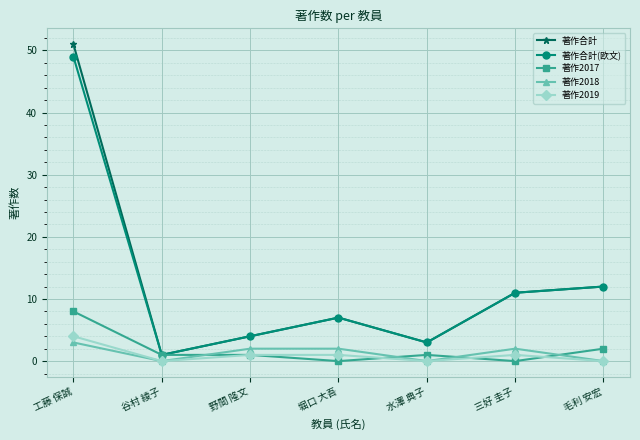

How many data points does each series have?

7